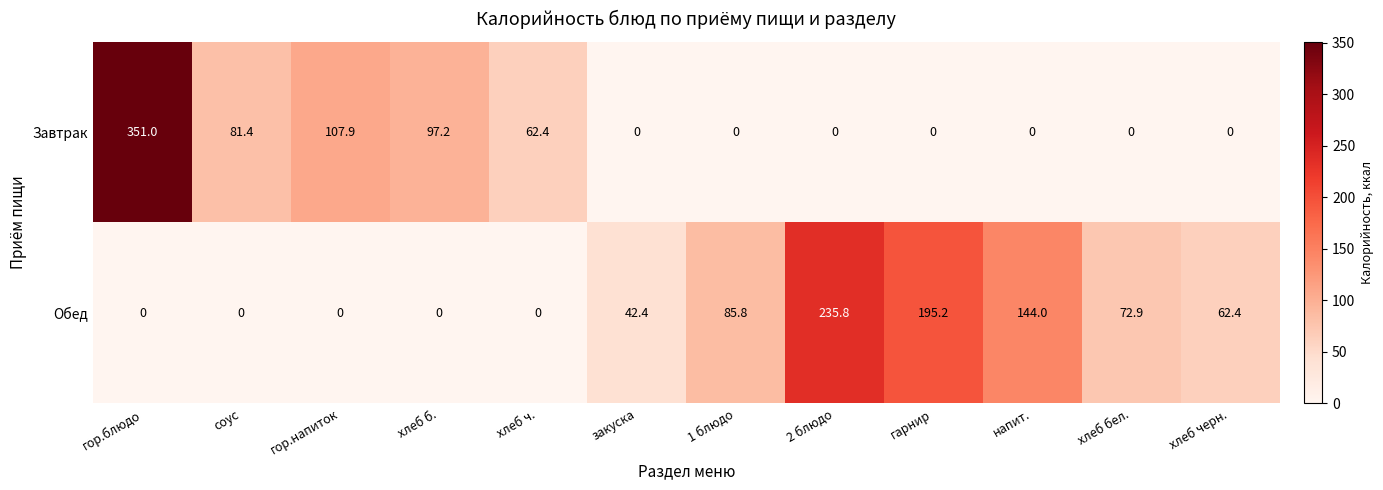

What is the greatest value displayed?

351.0